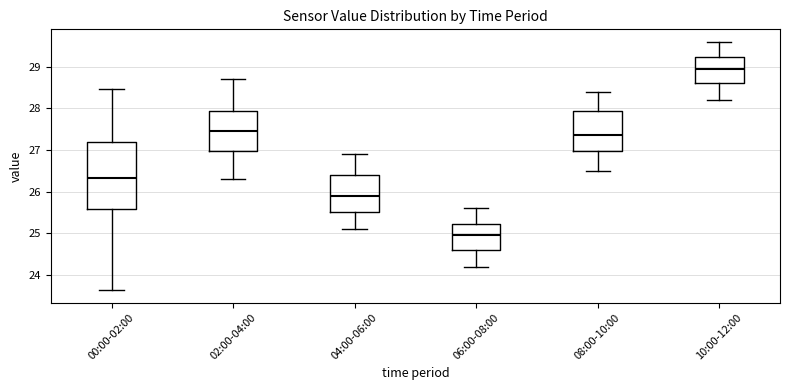

Reading left to right, read every box against the y-axis: the position of its median line, the range the box covers, and the ends of its whiskers. The values are not printed on the chart, so give them approximately, as read against the axis.

00:00-02:00: median 26.3, box 25.6 to 27.2, whiskers 23.6 to 28.5
02:00-04:00: median 27.5, box 27.0 to 27.9, whiskers 26.3 to 28.7
04:00-06:00: median 25.9, box 25.5 to 26.4, whiskers 25.1 to 26.9
06:00-08:00: median 25.0, box 24.6 to 25.2, whiskers 24.2 to 25.6
08:00-10:00: median 27.4, box 27.0 to 27.9, whiskers 26.5 to 28.4
10:00-12:00: median 29.0, box 28.6 to 29.2, whiskers 28.2 to 29.6